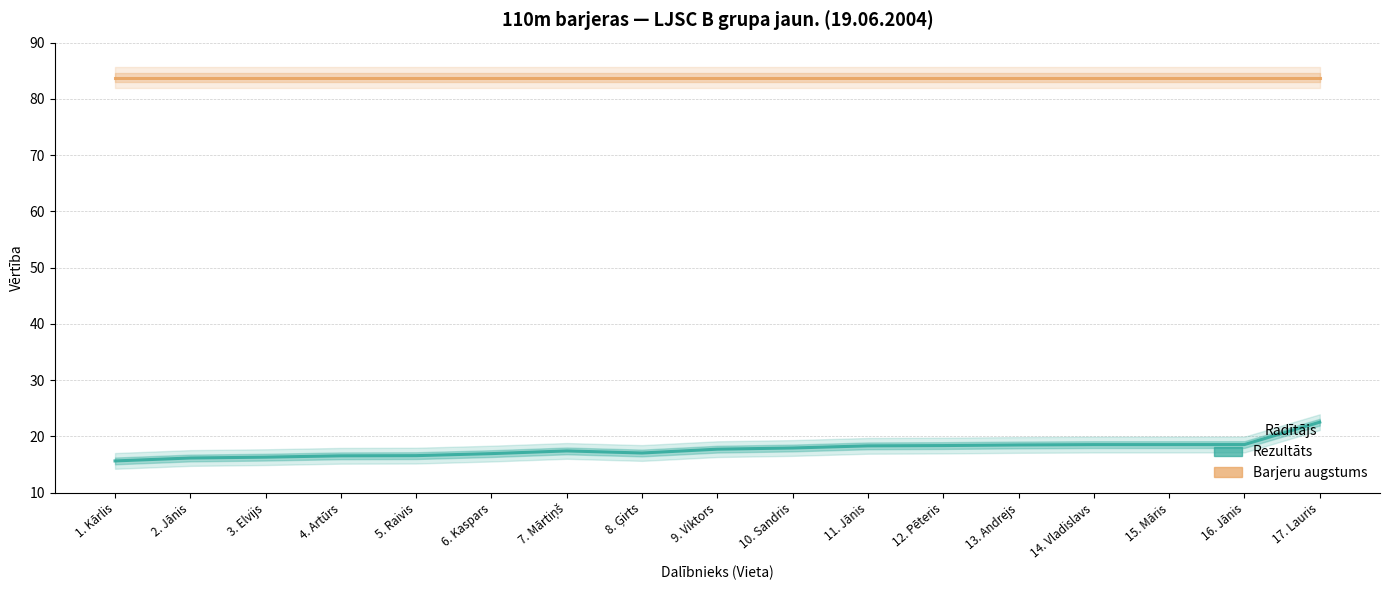

Is the value of Rezultāts at 3. Elvijs greater than the value of Barjeru augstums at 1. Kārlis?

No